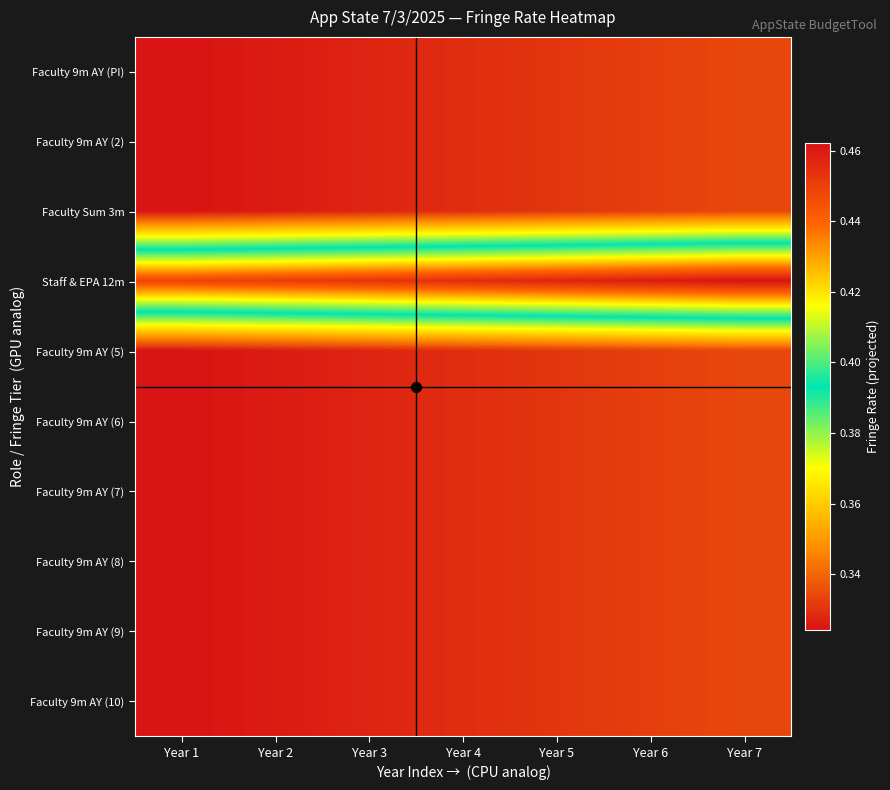

At Year 3, list the series in order from largest to smallest.

Staff & EPA 12m, Faculty 9m AY (PI), Faculty 9m AY (2), Faculty Sum 3m, Faculty 9m AY (5), Faculty 9m AY (6), Faculty 9m AY (7), Faculty 9m AY (8), Faculty 9m AY (9), Faculty 9m AY (10)